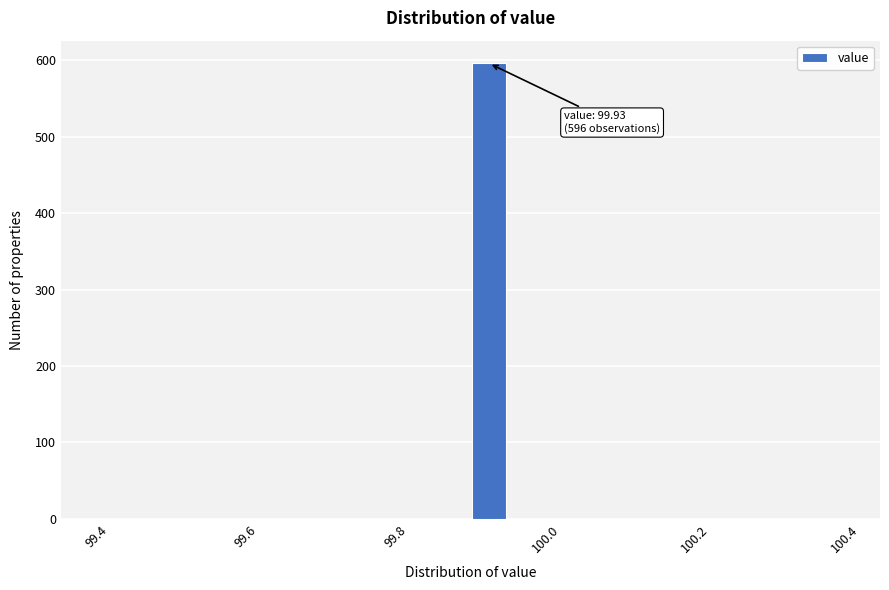

Around what value on the x-axis is the tallest bar? Give the approximate position of its centre, as read against the axis.

99.92